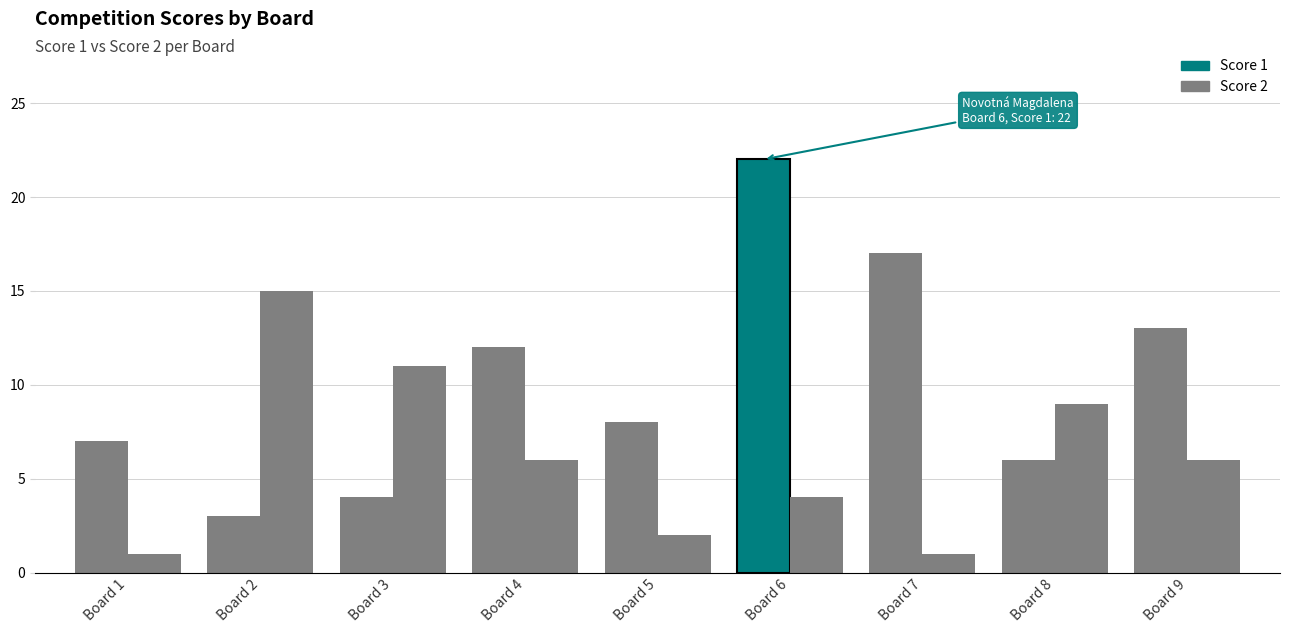

Which series has the largest total across all categories?

Score 1